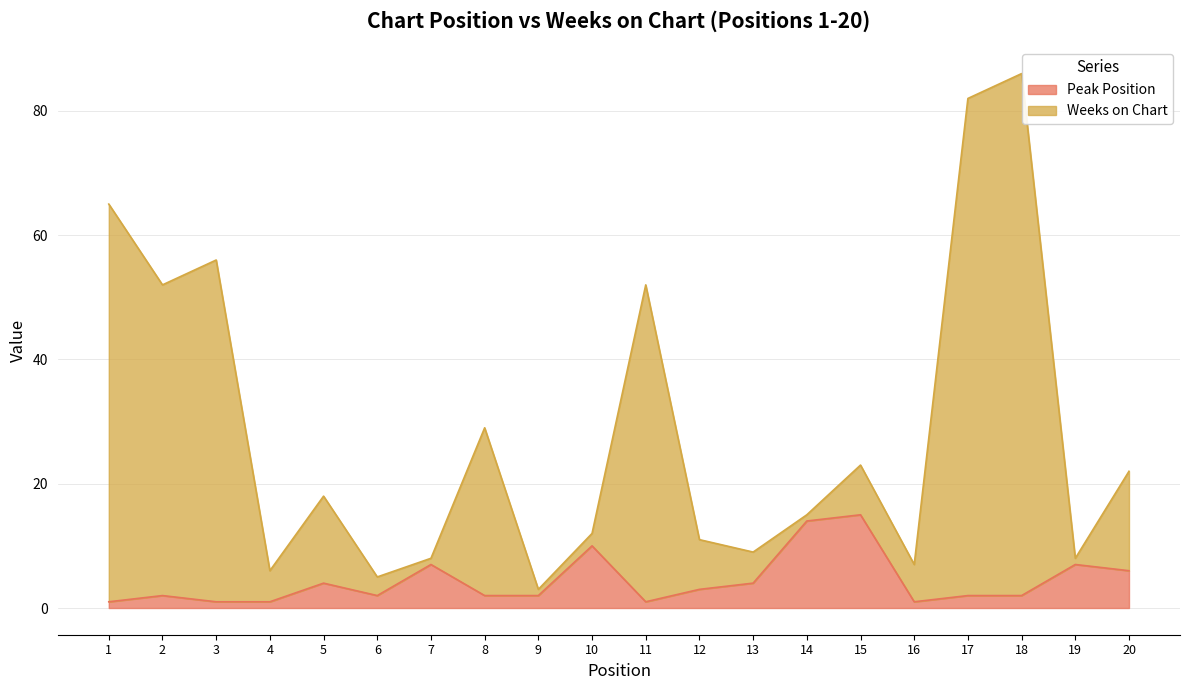

At how many categories does at least one series exceed 81?

2